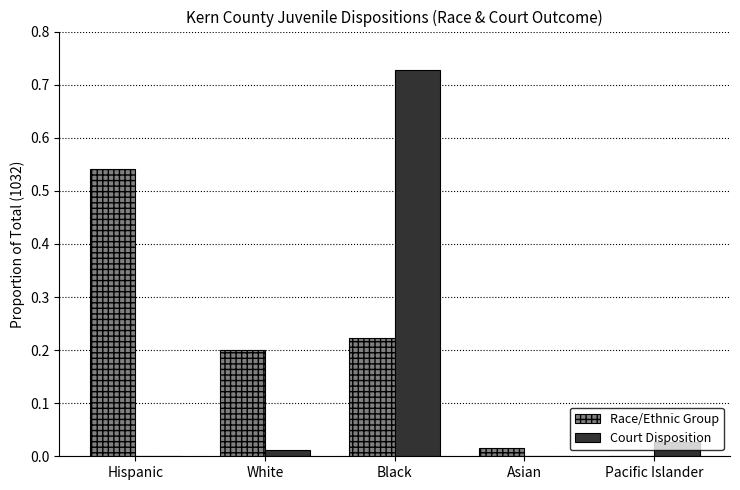

Is the value of Court Disposition at Hispanic greater than the value of Race/Ethnic Group at Black?

No